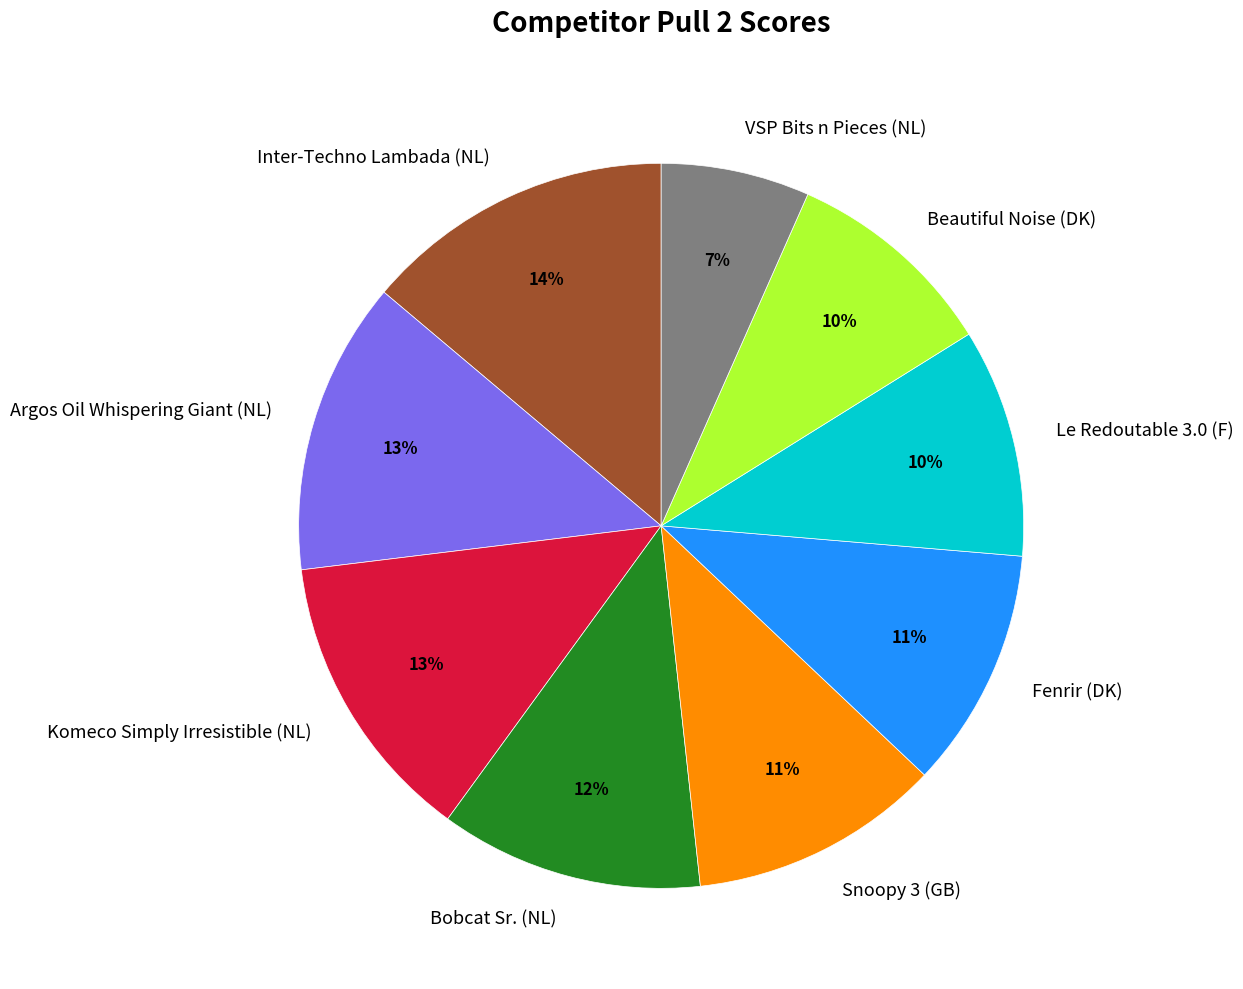

Is it true that VSP Bits n Pieces (NL) is 7% of the pie?

True